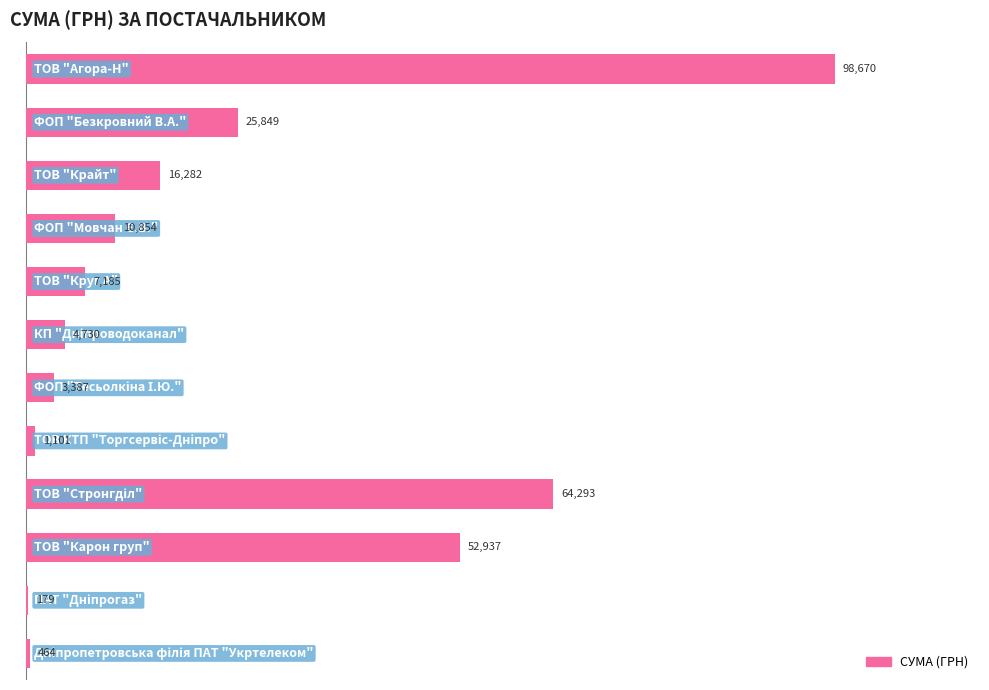

What is the greatest value displayed?

98669.5